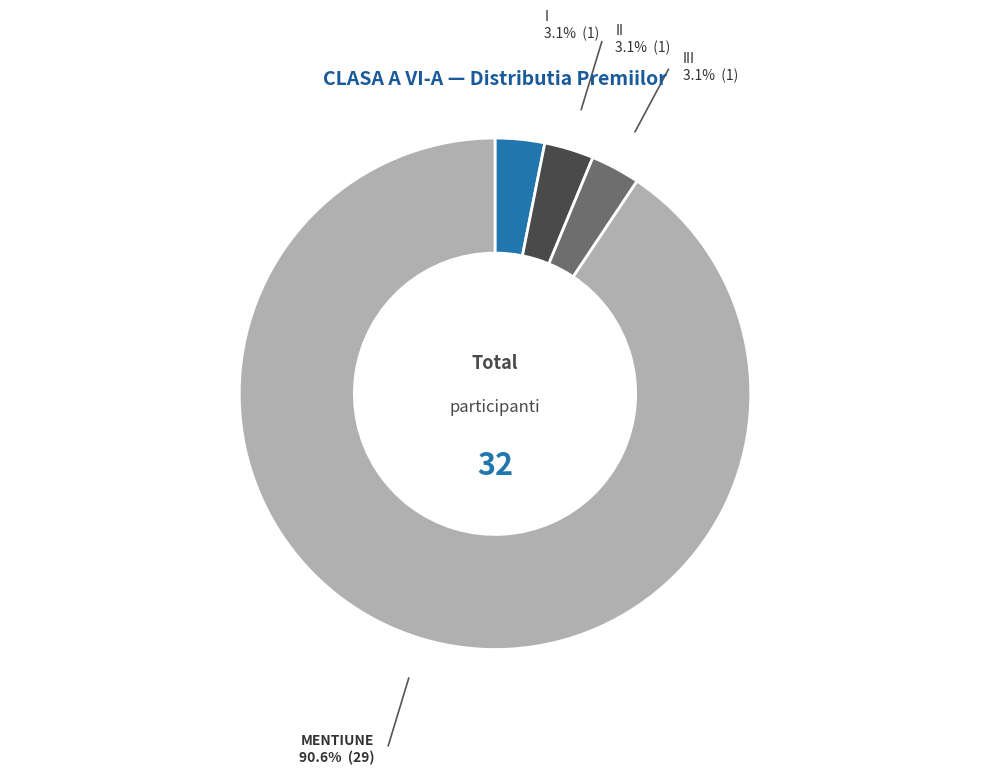

What is the largest slice in the pie chart?

MENTIUNE